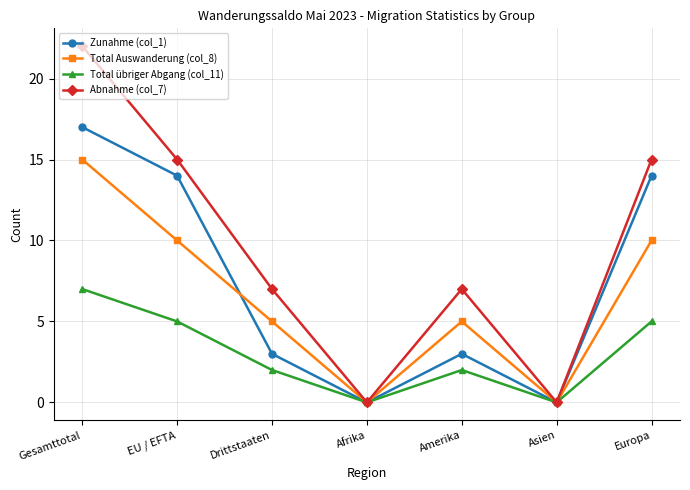

List the series in order of their peak value, highest first.

Abnahme (col_7), Zunahme (col_1), Total Auswanderung (col_8), Total übriger Abgang (col_11)